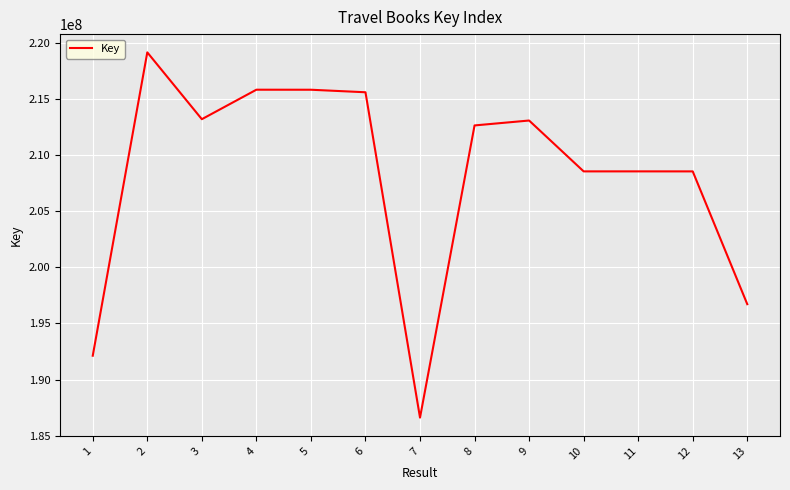

What value does the data have at 1, to the nearest 50?

192124200